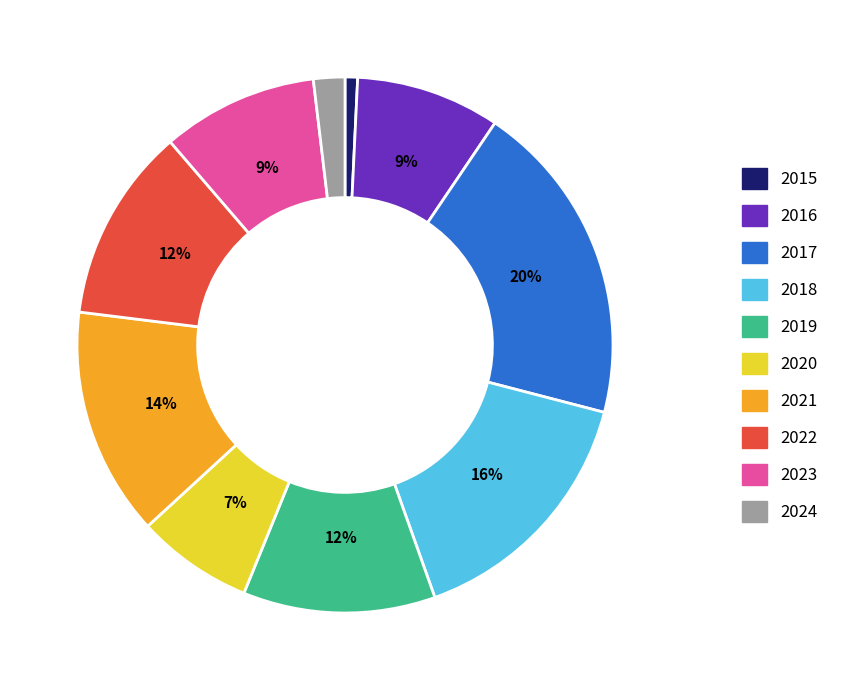

Is there a majority slice in this chart?

No